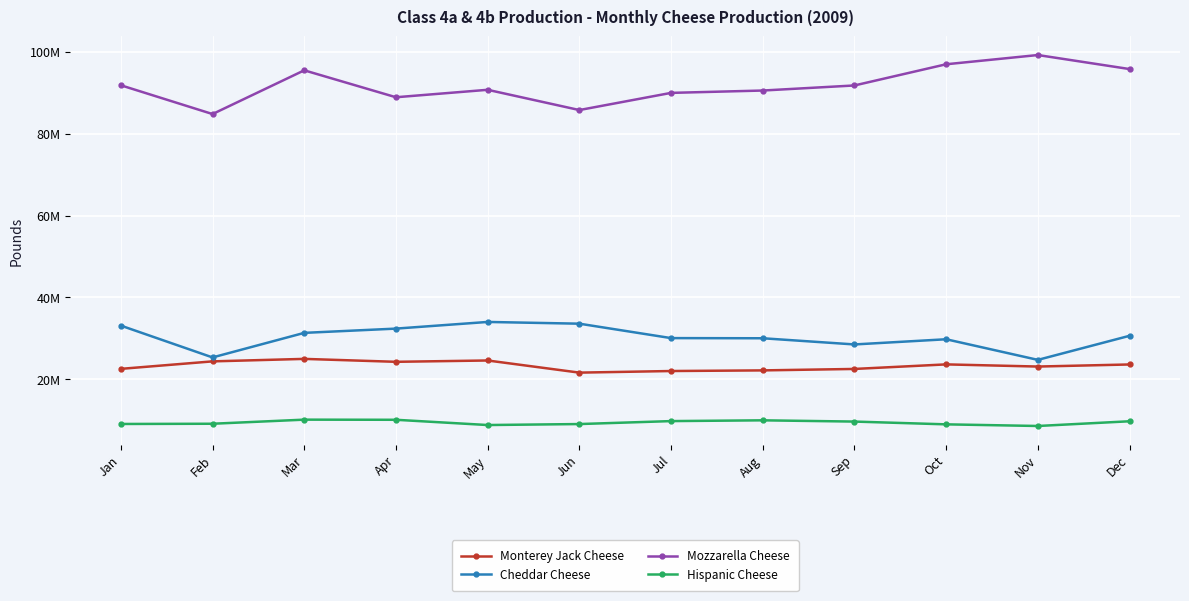

Between Feb and Nov, which series saw the biggest shift?

Mozzarella Cheese